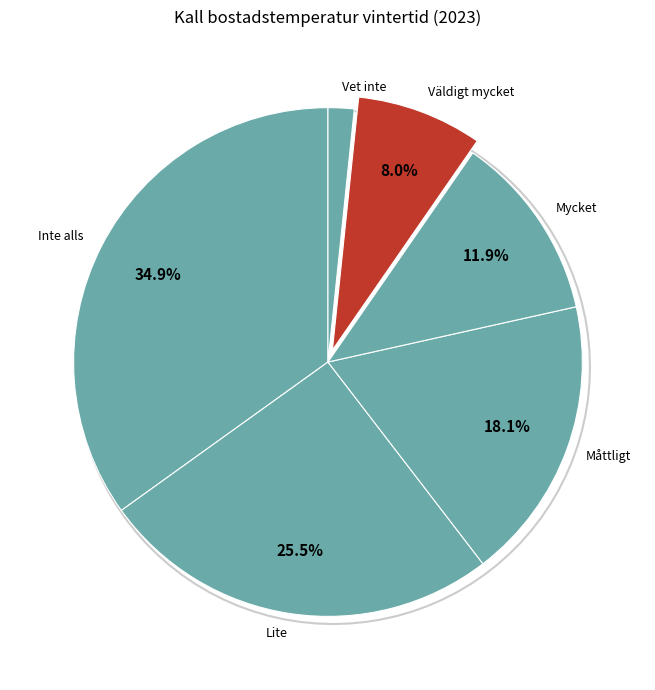

Rank the categories by value from lowest to highest.

Vet inte, Väldigt mycket, Mycket, Måttligt, Lite, Inte alls